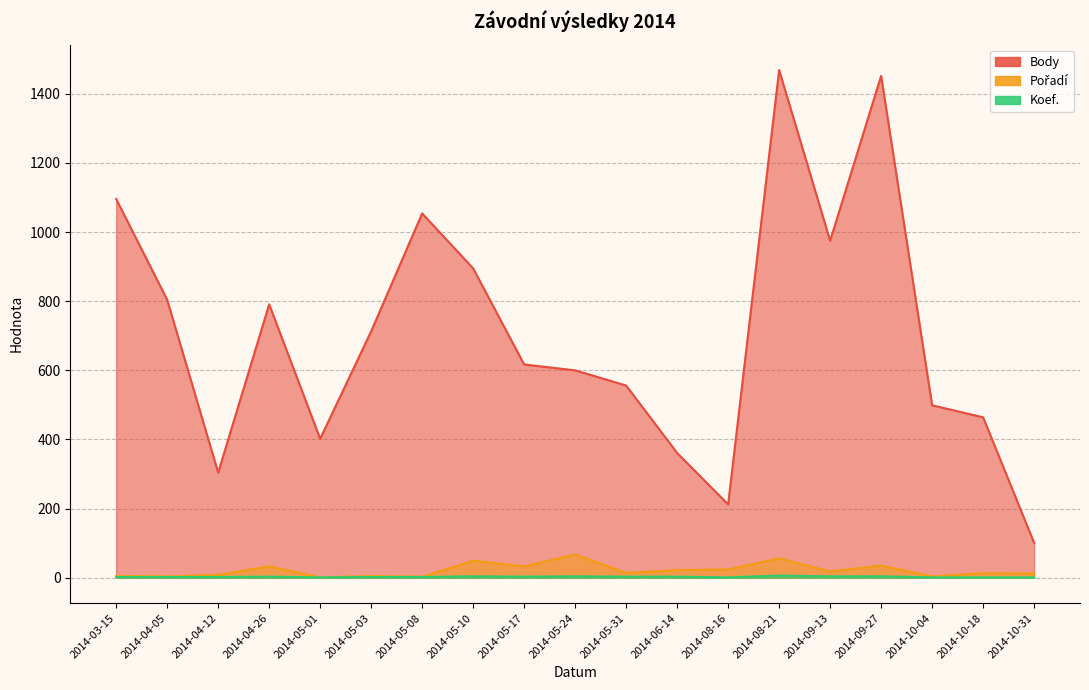

Reading left to right, extract all data points from this chart.

Body: 2014-03-15=1096	2014-04-05=804	2014-04-12=304	2014-04-26=791	2014-05-01=402	2014-05-03=713	2014-05-08=1054	2014-05-10=895	2014-05-17=617	2014-05-24=600	2014-05-31=556	2014-06-14=361	2014-08-16=212	2014-08-21=1469	2014-09-13=975	2014-09-27=1452	2014-10-04=499	2014-10-18=464	2014-10-31=101
Pořadí: 2014-03-15=5	2014-04-05=4	2014-04-12=8	2014-04-26=33	2014-05-01=1	2014-05-03=5	2014-05-08=3	2014-05-10=49	2014-05-17=33	2014-05-24=67	2014-05-31=14	2014-06-14=22	2014-08-16=24	2014-08-21=56	2014-09-13=18	2014-09-27=35	2014-10-04=4	2014-10-18=13	2014-10-31=12
Koef.: 2014-03-15=2	2014-04-05=2	2014-04-12=2	2014-04-26=3	2014-05-01=1	2014-05-03=2	2014-05-08=2	2014-05-10=4	2014-05-17=3	2014-05-24=4	2014-05-31=3	2014-06-14=3	2014-08-16=1	2014-08-21=6	2014-09-13=4	2014-09-27=4	2014-10-04=1	2014-10-18=1	2014-10-31=1